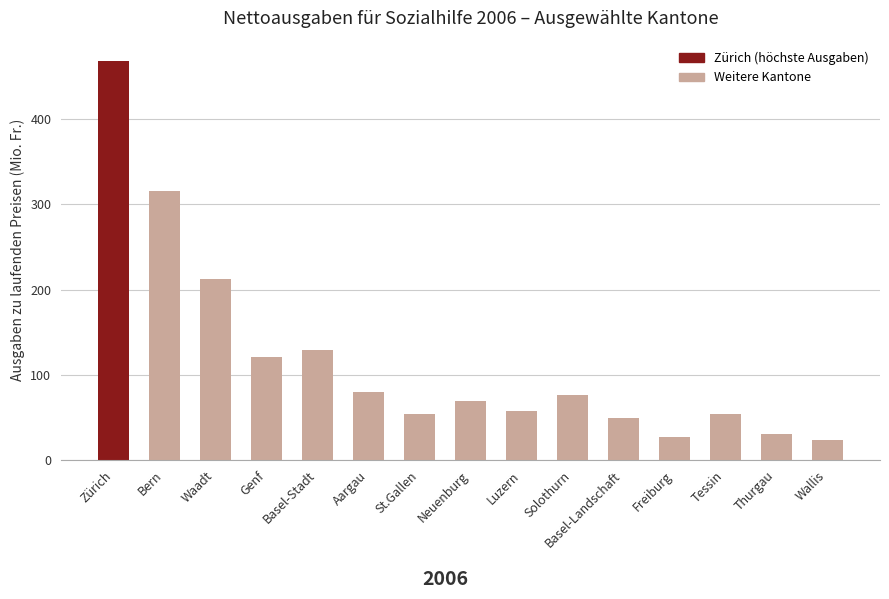

True or false: the data shows 107.3 at Bern.

False